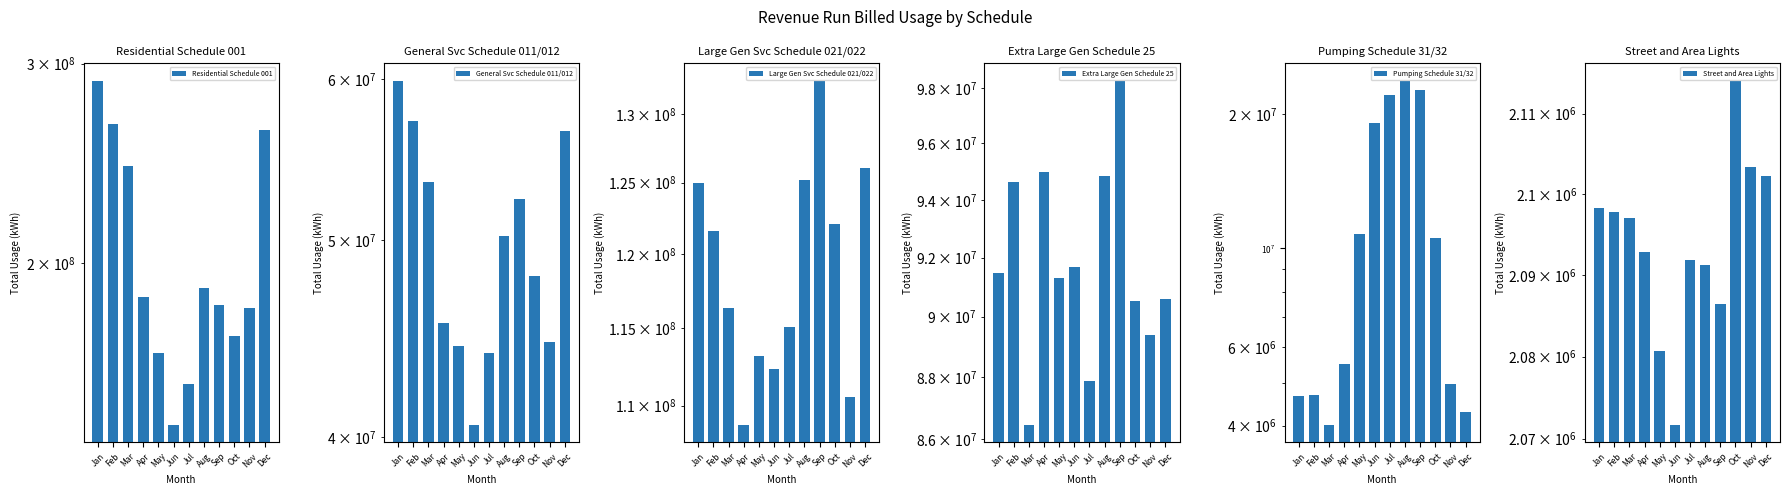

Read the Large Gen Svc Schedule 021/022 value at Dec, to the nearest 100.

126020600